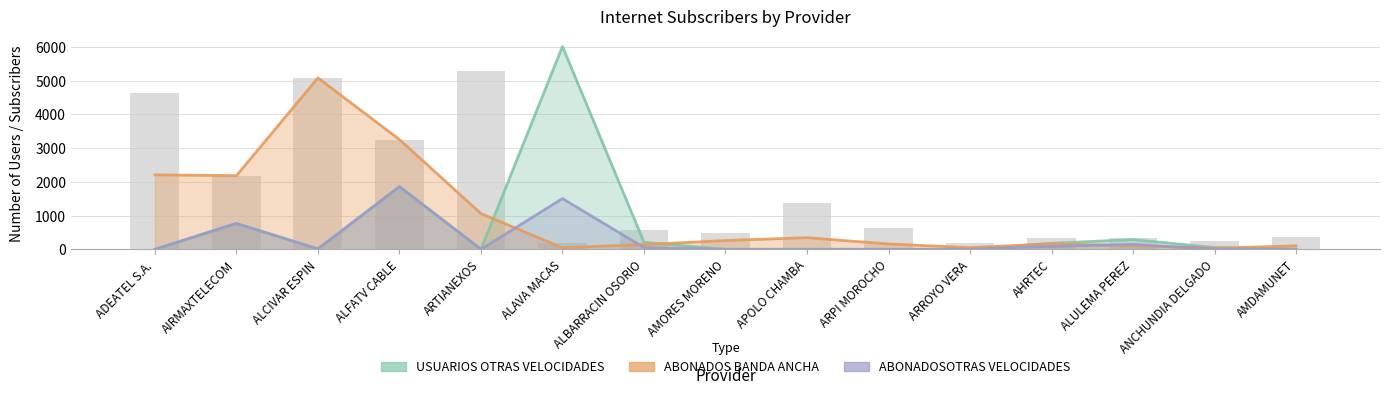

What is the greatest value displayed?

6008